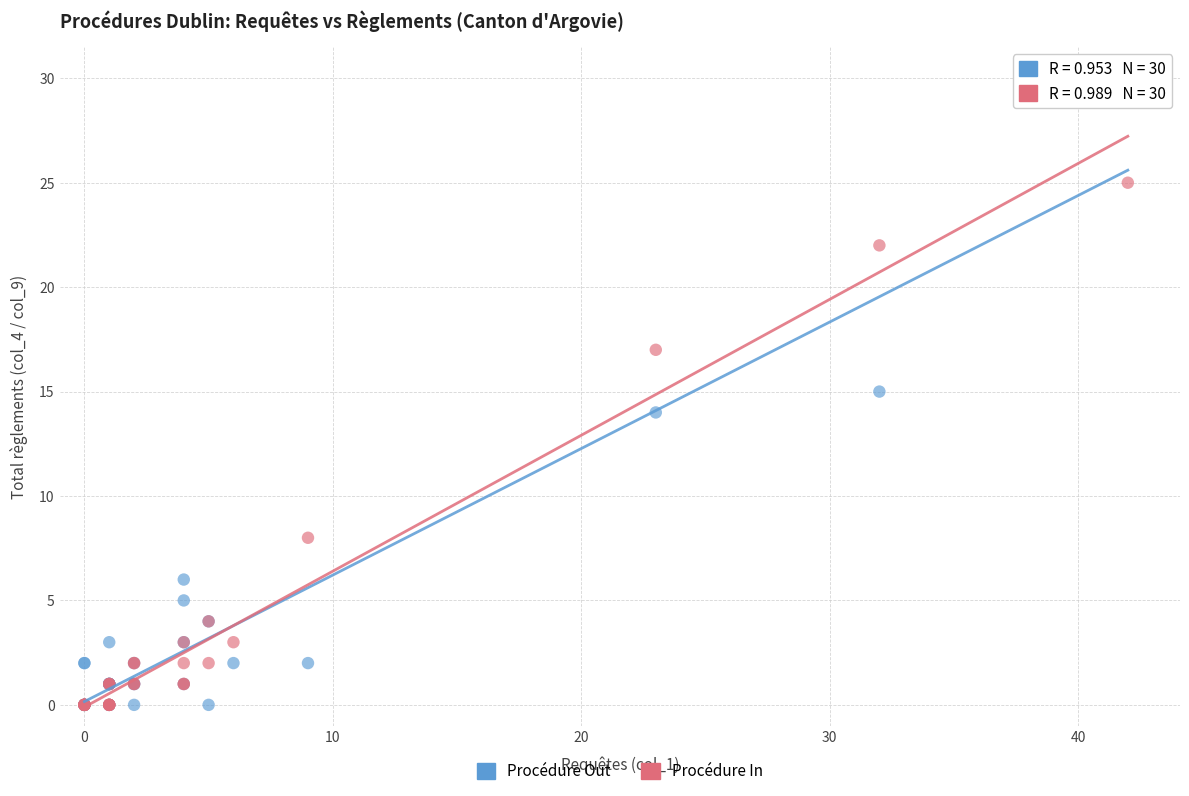

What are all the series names shown in the legend?

Procédure Out, Procédure In